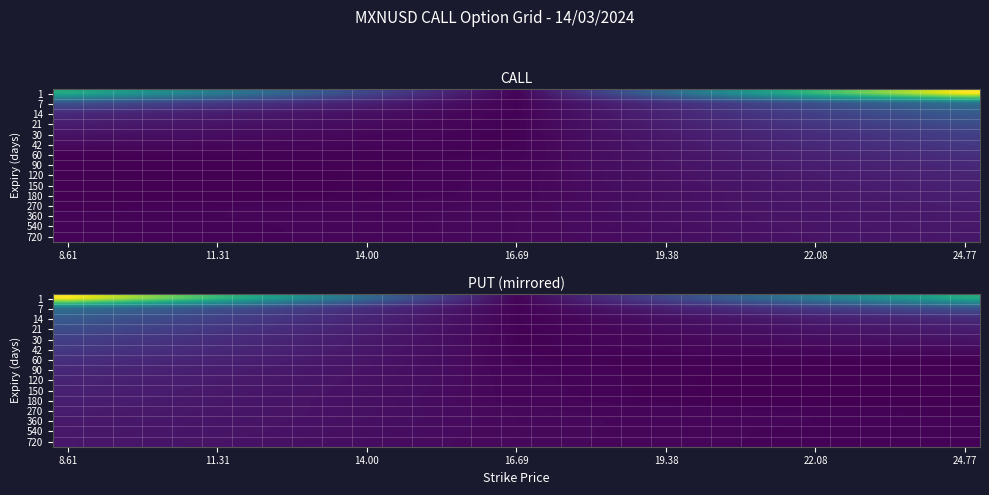

At 19.38, list the series in order from largest to smallest.

1, 7, 14, 21, 30, 360, 270, 540, 720, 42, 60, 180, 90, 150, 120